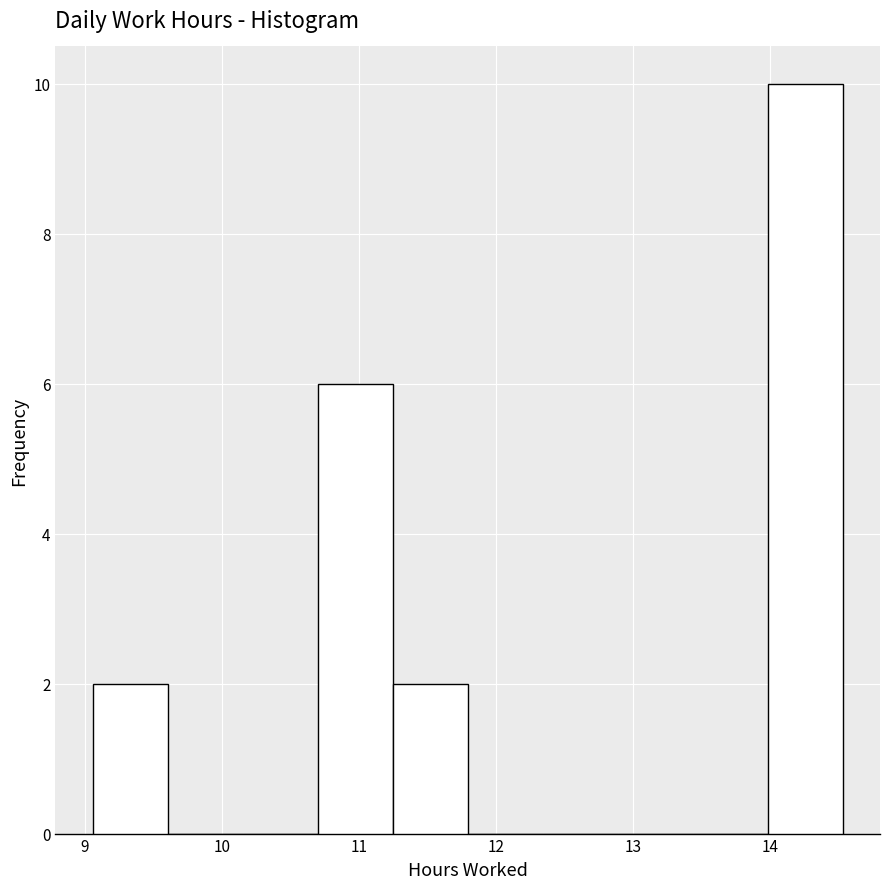

Over which range of the x-axis is the bar tallest?

14.0 to 14.5